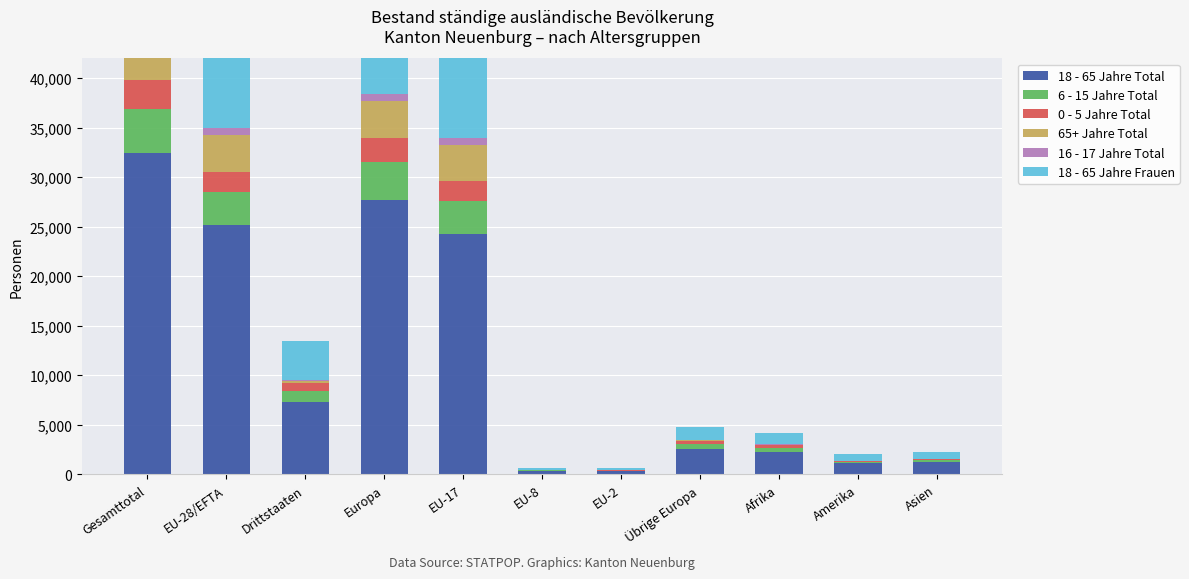

Reading right to left, extract all data points from this chart.

18 - 65 Jahre Total: 1267	1142	2272	2615	369	357	24317	27751	7333	25136	32469
6 - 15 Jahre Total: 162	111	394	421	25	46	3270	3763	1092	3342	4434
0 - 5 Jahre Total: 116	68	306	304	30	35	2024	2399	795	2095	2890
65+ Jahre Total: 32	45	27	107	5	9	3673	3807	212	3700	3912
16 - 17 Jahre Total: 14	23	47	58	8	6	644	717	143	659	802
18 - 65 Jahre Frauen: 703	701	1124	1327	260	220	10459	12319	3872	10992	14864